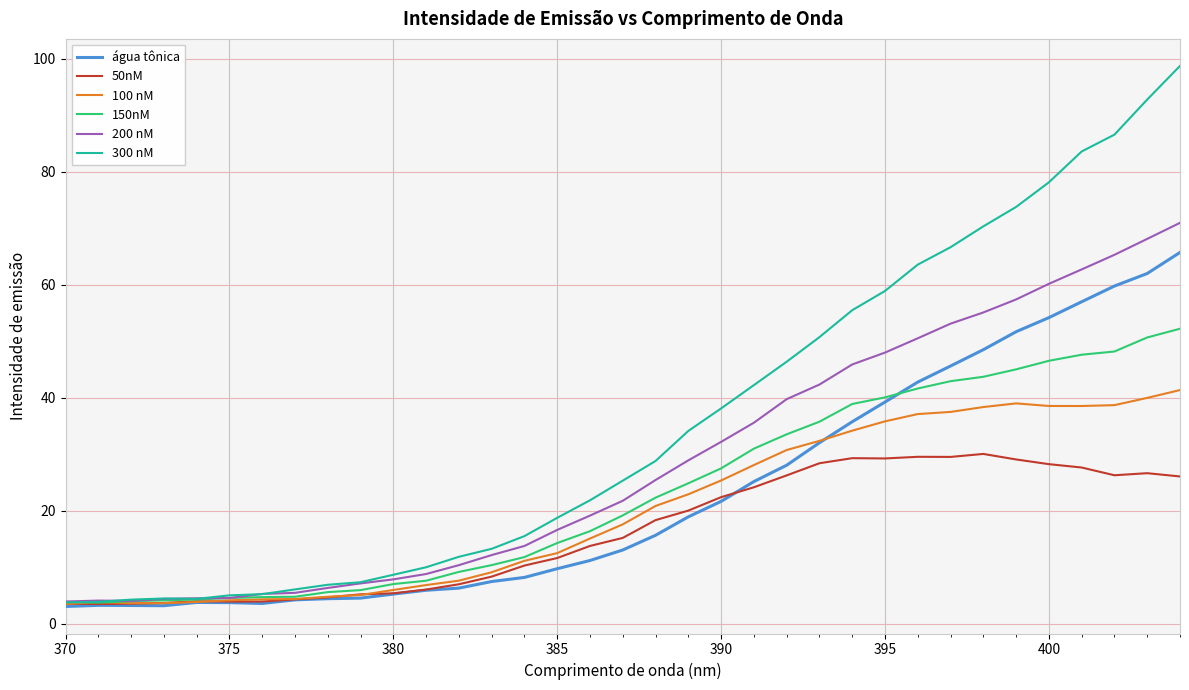

Which series has the widest spread of values?

300 nM